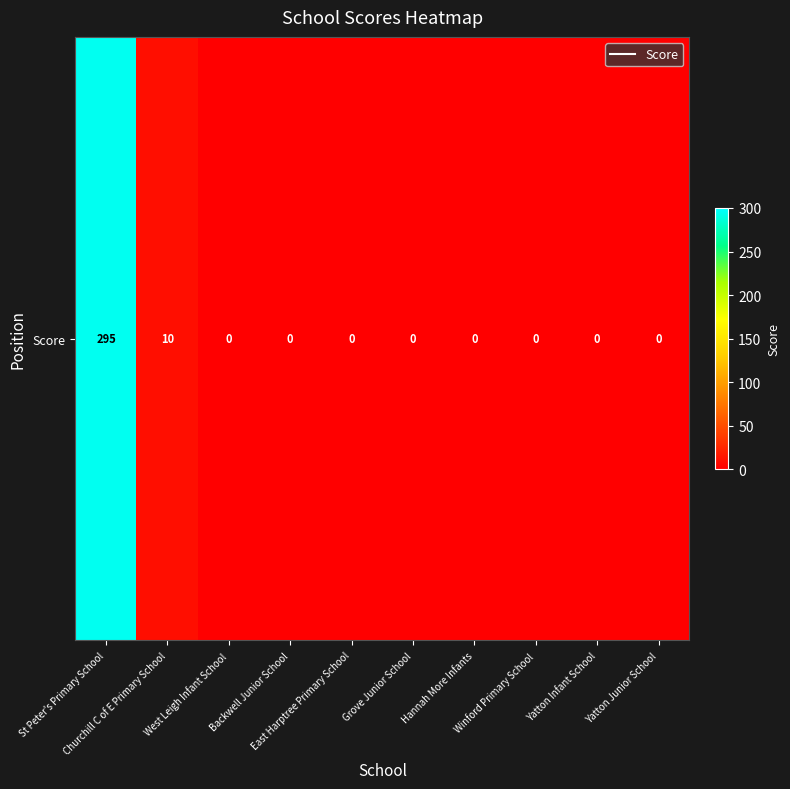

What is the average value?

30